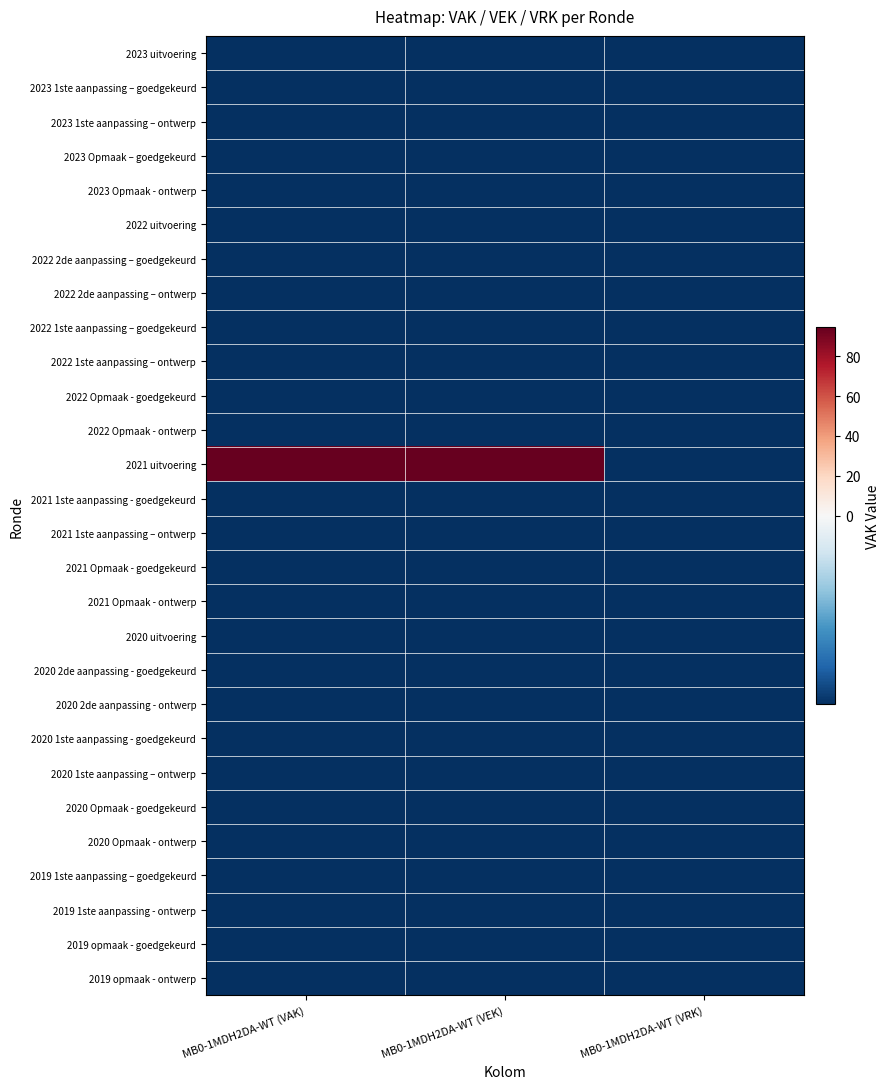

Reading right to left, list all the values displayed in this chart.

2023 uitvoering: MB0-1MDH2DA-WT (VRK)=-2.3	MB0-1MDH2DA-WT (VEK)=-2.3	MB0-1MDH2DA-WT (VAK)=-2.3
2023 1ste aanpassing – goedgekeurd: MB0-1MDH2DA-WT (VRK)=-2.3	MB0-1MDH2DA-WT (VEK)=-2.3	MB0-1MDH2DA-WT (VAK)=-2.3
2023 1ste aanpassing – ontwerp: MB0-1MDH2DA-WT (VRK)=-2.3	MB0-1MDH2DA-WT (VEK)=-2.3	MB0-1MDH2DA-WT (VAK)=-2.3
2023 Opmaak – goedgekeurd: MB0-1MDH2DA-WT (VRK)=-2.3	MB0-1MDH2DA-WT (VEK)=-2.3	MB0-1MDH2DA-WT (VAK)=-2.3
2023 Opmaak - ontwerp: MB0-1MDH2DA-WT (VRK)=-2.3	MB0-1MDH2DA-WT (VEK)=-2.3	MB0-1MDH2DA-WT (VAK)=-2.3
2022 uitvoering: MB0-1MDH2DA-WT (VRK)=-2.3	MB0-1MDH2DA-WT (VEK)=-2.3	MB0-1MDH2DA-WT (VAK)=-2.3
2022 2de aanpassing – goedgekeurd: MB0-1MDH2DA-WT (VRK)=-2.3	MB0-1MDH2DA-WT (VEK)=-2.3	MB0-1MDH2DA-WT (VAK)=-2.3
2022 2de aanpassing – ontwerp: MB0-1MDH2DA-WT (VRK)=-2.3	MB0-1MDH2DA-WT (VEK)=-2.3	MB0-1MDH2DA-WT (VAK)=-2.3
2022 1ste aanpassing – goedgekeurd: MB0-1MDH2DA-WT (VRK)=-2.3	MB0-1MDH2DA-WT (VEK)=-2.3	MB0-1MDH2DA-WT (VAK)=-2.3
2022 1ste aanpassing – ontwerp: MB0-1MDH2DA-WT (VRK)=-2.3	MB0-1MDH2DA-WT (VEK)=-2.3	MB0-1MDH2DA-WT (VAK)=-2.3
2022 Opmaak - goedgekeurd: MB0-1MDH2DA-WT (VRK)=-2.3	MB0-1MDH2DA-WT (VEK)=-2.3	MB0-1MDH2DA-WT (VAK)=-2.3
2022 Opmaak - ontwerp: MB0-1MDH2DA-WT (VRK)=-2.3	MB0-1MDH2DA-WT (VEK)=-2.3	MB0-1MDH2DA-WT (VAK)=-2.3
2021 uitvoering: MB0-1MDH2DA-WT (VRK)=-2.3	MB0-1MDH2DA-WT (VEK)=94.7	MB0-1MDH2DA-WT (VAK)=94.7
2021 1ste aanpassing - goedgekeurd: MB0-1MDH2DA-WT (VRK)=-2.3	MB0-1MDH2DA-WT (VEK)=-2.3	MB0-1MDH2DA-WT (VAK)=-2.3
2021 1ste aanpassing – ontwerp: MB0-1MDH2DA-WT (VRK)=-2.3	MB0-1MDH2DA-WT (VEK)=-2.3	MB0-1MDH2DA-WT (VAK)=-2.3
2021 Opmaak - goedgekeurd: MB0-1MDH2DA-WT (VRK)=-2.3	MB0-1MDH2DA-WT (VEK)=-2.3	MB0-1MDH2DA-WT (VAK)=-2.3
2021 Opmaak - ontwerp: MB0-1MDH2DA-WT (VRK)=-2.3	MB0-1MDH2DA-WT (VEK)=-2.3	MB0-1MDH2DA-WT (VAK)=-2.3
2020 uitvoering: MB0-1MDH2DA-WT (VRK)=-2.3	MB0-1MDH2DA-WT (VEK)=-2.3	MB0-1MDH2DA-WT (VAK)=-2.3
2020 2de aanpassing - goedgekeurd: MB0-1MDH2DA-WT (VRK)=-2.3	MB0-1MDH2DA-WT (VEK)=-2.3	MB0-1MDH2DA-WT (VAK)=-2.3
2020 2de aanpassing - ontwerp: MB0-1MDH2DA-WT (VRK)=-2.3	MB0-1MDH2DA-WT (VEK)=-2.3	MB0-1MDH2DA-WT (VAK)=-2.3
2020 1ste aanpassing - goedgekeurd: MB0-1MDH2DA-WT (VRK)=-2.3	MB0-1MDH2DA-WT (VEK)=-2.3	MB0-1MDH2DA-WT (VAK)=-2.3
2020 1ste aanpassing – ontwerp: MB0-1MDH2DA-WT (VRK)=-2.3	MB0-1MDH2DA-WT (VEK)=-2.3	MB0-1MDH2DA-WT (VAK)=-2.3
2020 Opmaak - goedgekeurd: MB0-1MDH2DA-WT (VRK)=-2.3	MB0-1MDH2DA-WT (VEK)=-2.3	MB0-1MDH2DA-WT (VAK)=-2.3
2020 Opmaak - ontwerp: MB0-1MDH2DA-WT (VRK)=-2.3	MB0-1MDH2DA-WT (VEK)=-2.3	MB0-1MDH2DA-WT (VAK)=-2.3
2019 1ste aanpassing – goedgekeurd: MB0-1MDH2DA-WT (VRK)=-2.3	MB0-1MDH2DA-WT (VEK)=-2.3	MB0-1MDH2DA-WT (VAK)=-2.3
2019 1ste aanpassing - ontwerp: MB0-1MDH2DA-WT (VRK)=-2.3	MB0-1MDH2DA-WT (VEK)=-2.3	MB0-1MDH2DA-WT (VAK)=-2.3
2019 opmaak - goedgekeurd: MB0-1MDH2DA-WT (VRK)=-2.3	MB0-1MDH2DA-WT (VEK)=-2.3	MB0-1MDH2DA-WT (VAK)=-2.3
2019 opmaak - ontwerp: MB0-1MDH2DA-WT (VRK)=-2.3	MB0-1MDH2DA-WT (VEK)=-2.3	MB0-1MDH2DA-WT (VAK)=-2.3